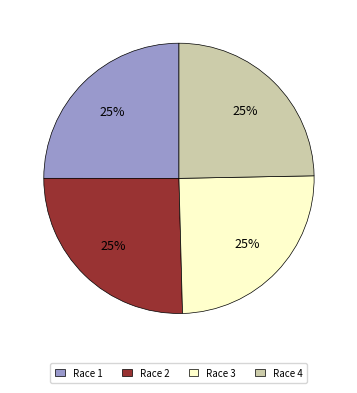

Approximately how many times larger is the value at Race 3 compared to Race 4?

1.0